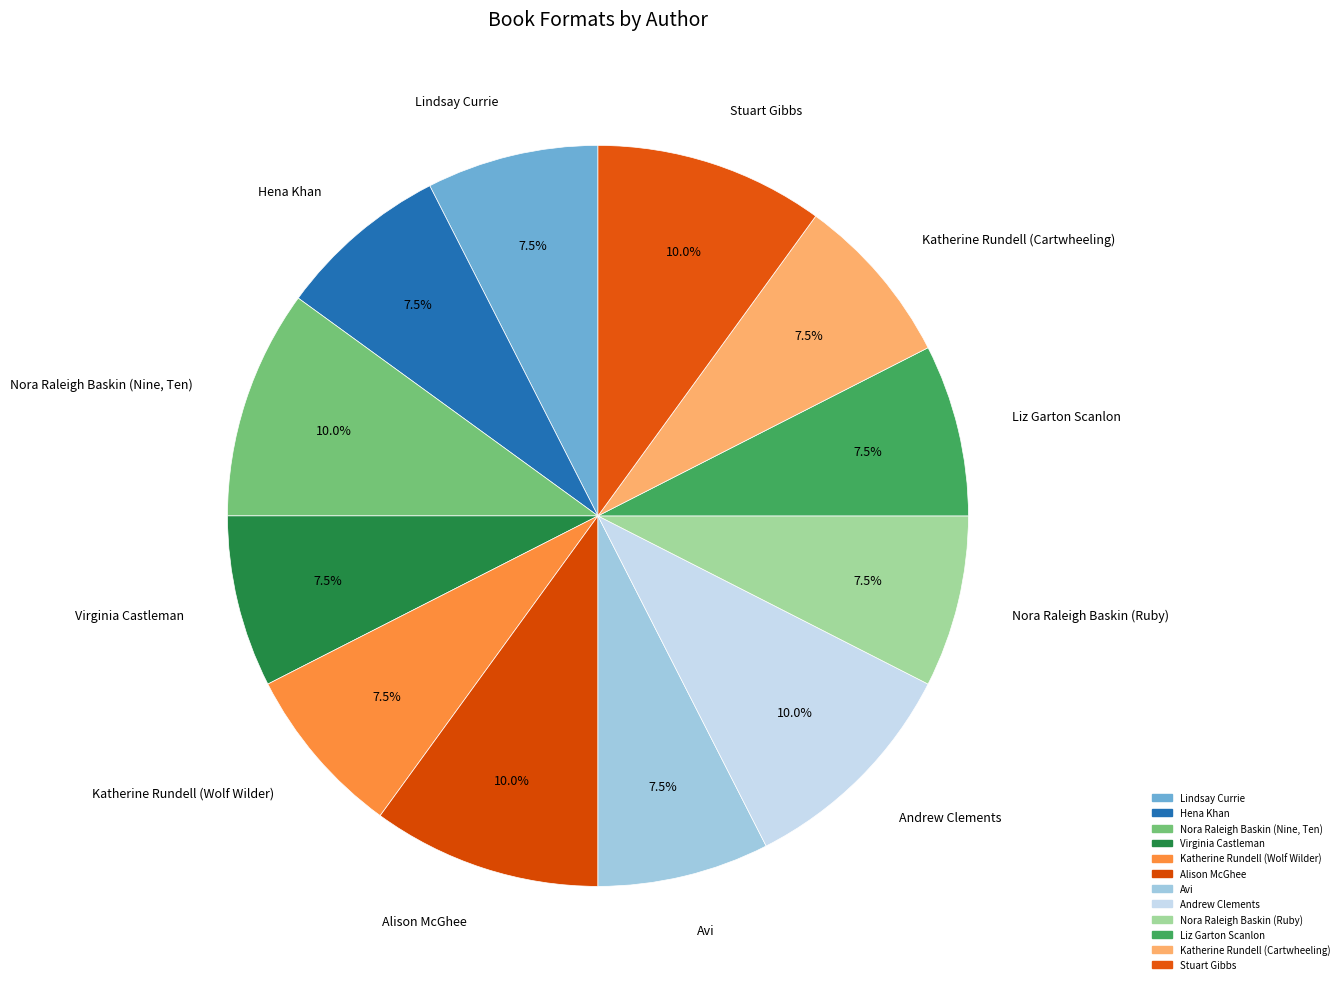

Which category has the biggest portion of the pie?

Nora Raleigh Baskin (Nine, Ten)